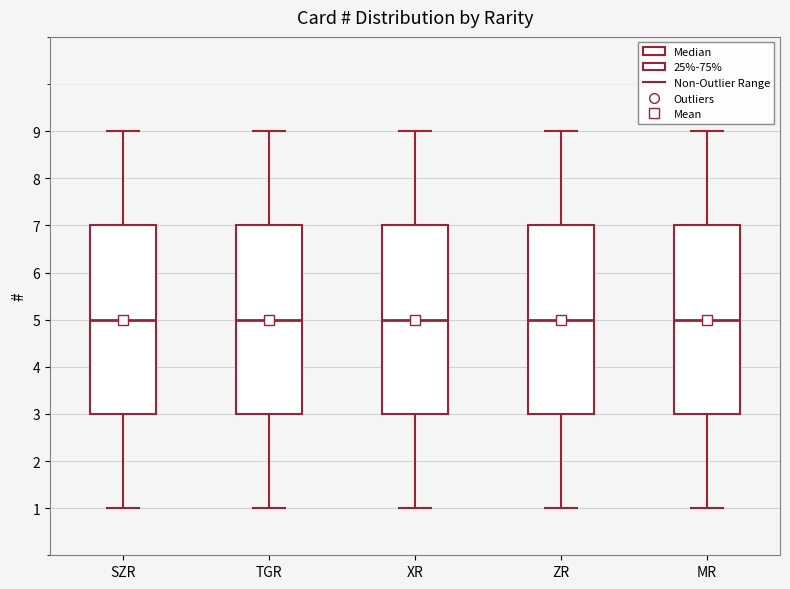

Where is the upper edge of the box for MR on the y-axis? The values are not printed on the chart, so give them approximately, as read against the axis.

7